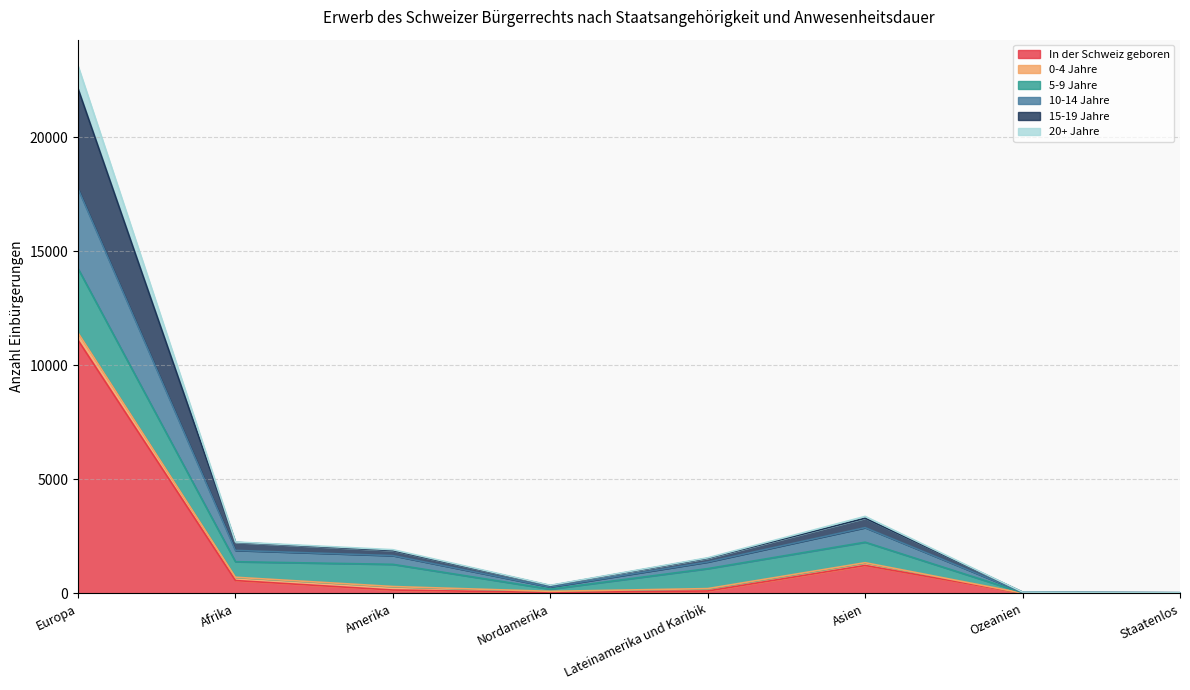

Read the In der Schweiz geboren value at Afrika, to the nearest 50.

550